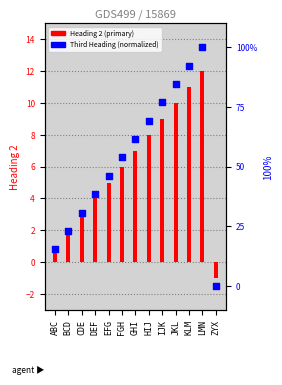

Which series has the largest Y range (max minus min)?

Third Heading